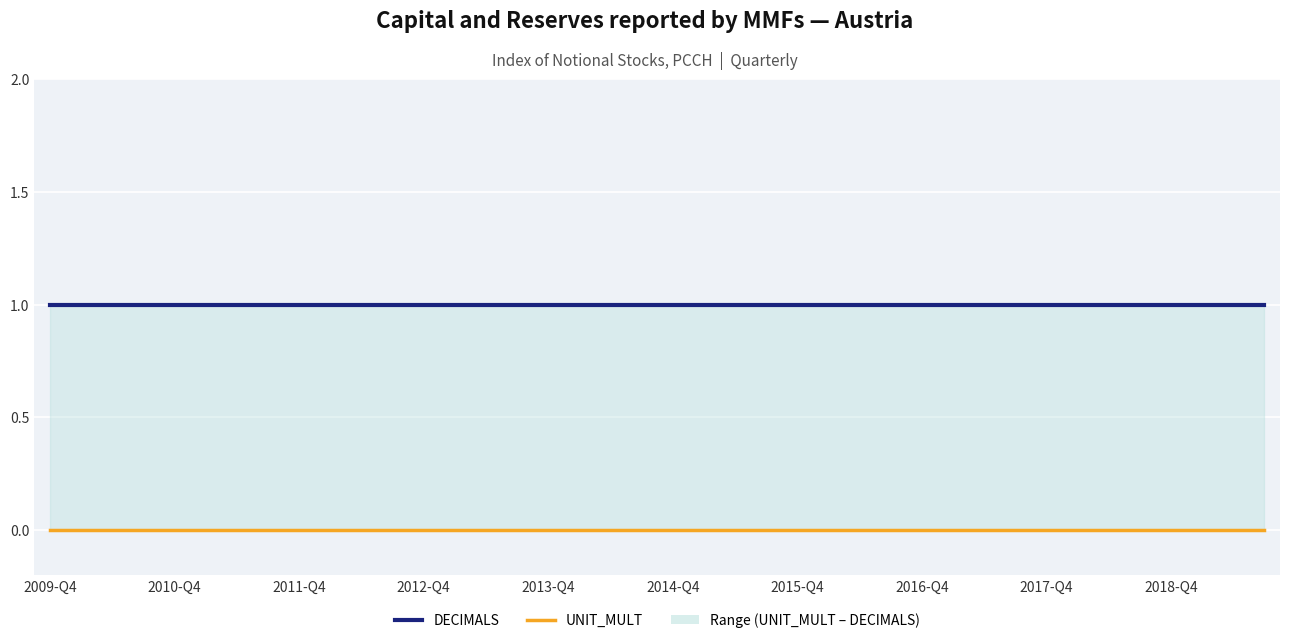

List the labels in order of DECIMALS value, largest first.

2009-Q4, 2010-Q4, 2011-Q4, 2012-Q4, 2013-Q4, 2014-Q4, 2015-Q4, 2016-Q4, 2017-Q4, 2018-Q4, 10, 11, 12, 13, 14, 15, 16, 17, 18, 19, 20, 21, 22, 23, 24, 25, 26, 27, 28, 29, 30, 31, 32, 33, 34, 35, 36, 37, 38, 39